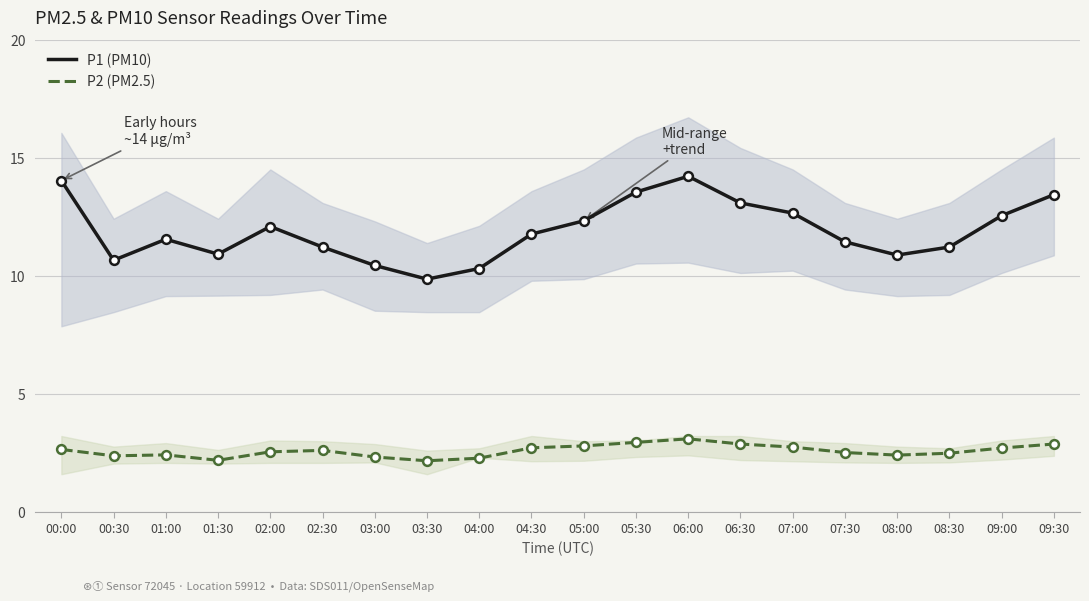

At how many categories does at least one series exceed 5?

20